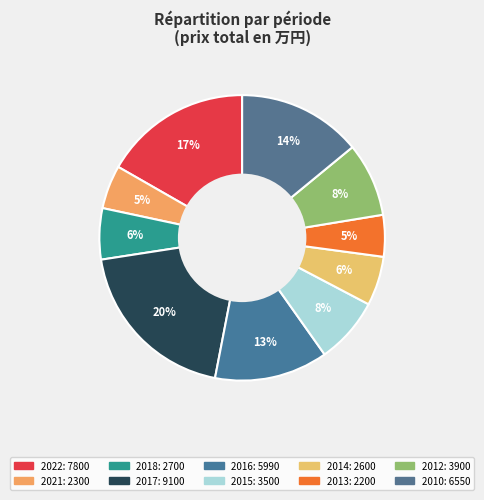

Which category has the biggest portion of the pie?

2017